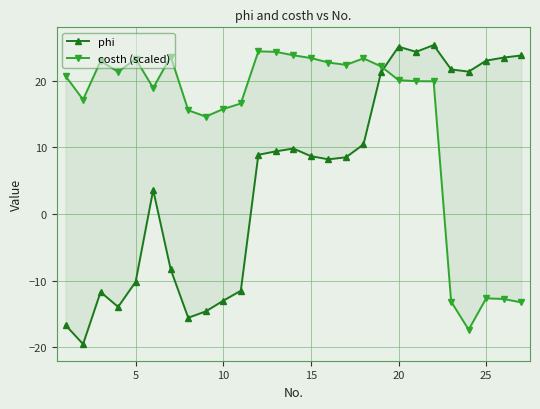

What is the sum of all costh (scaled) values?

387.8